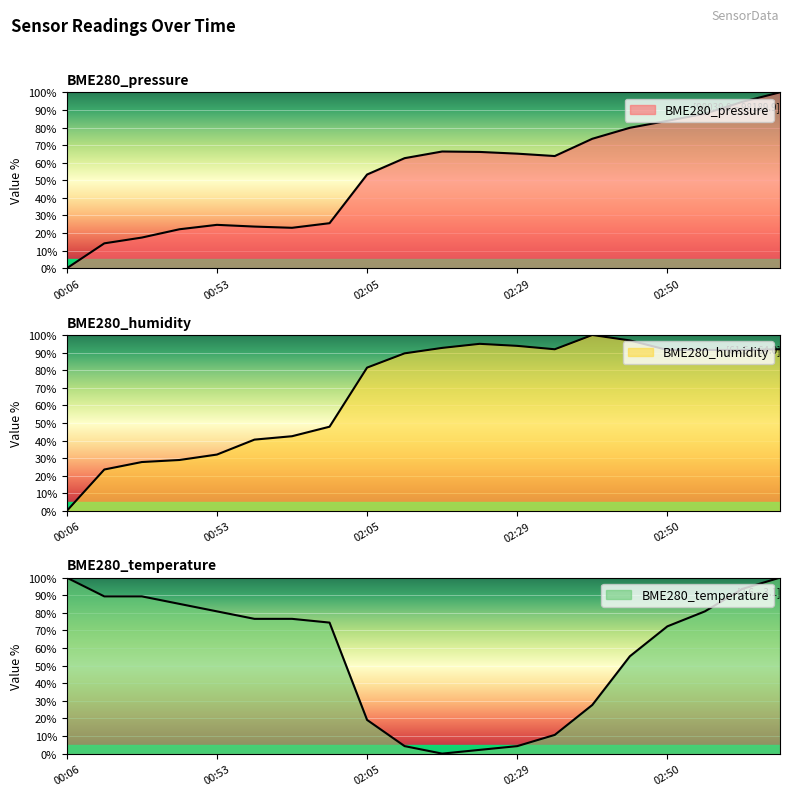

Which series ends up on top after the final intersection of BME280_pressure and BME280_temperature?

BME280_pressure